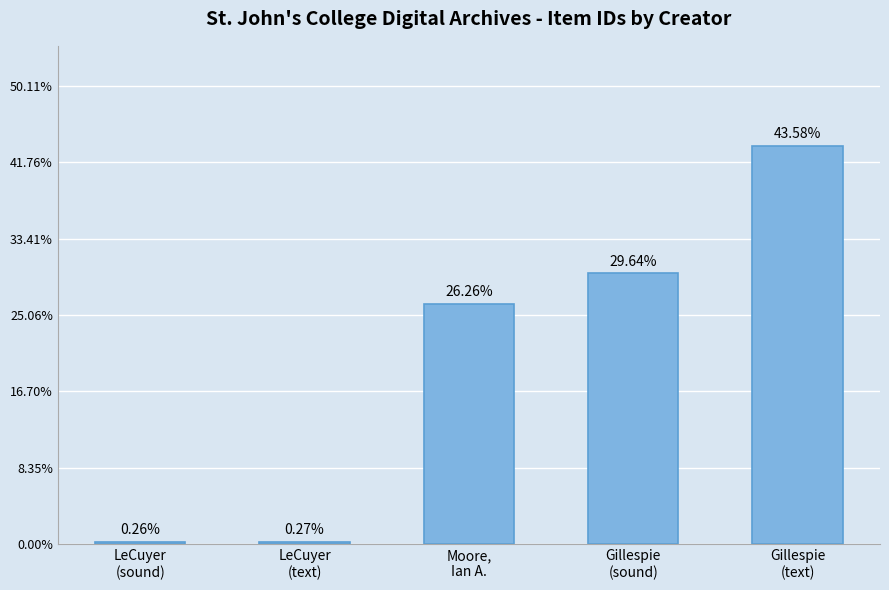

Which category has the highest value across all series?

Gillespie
(text)